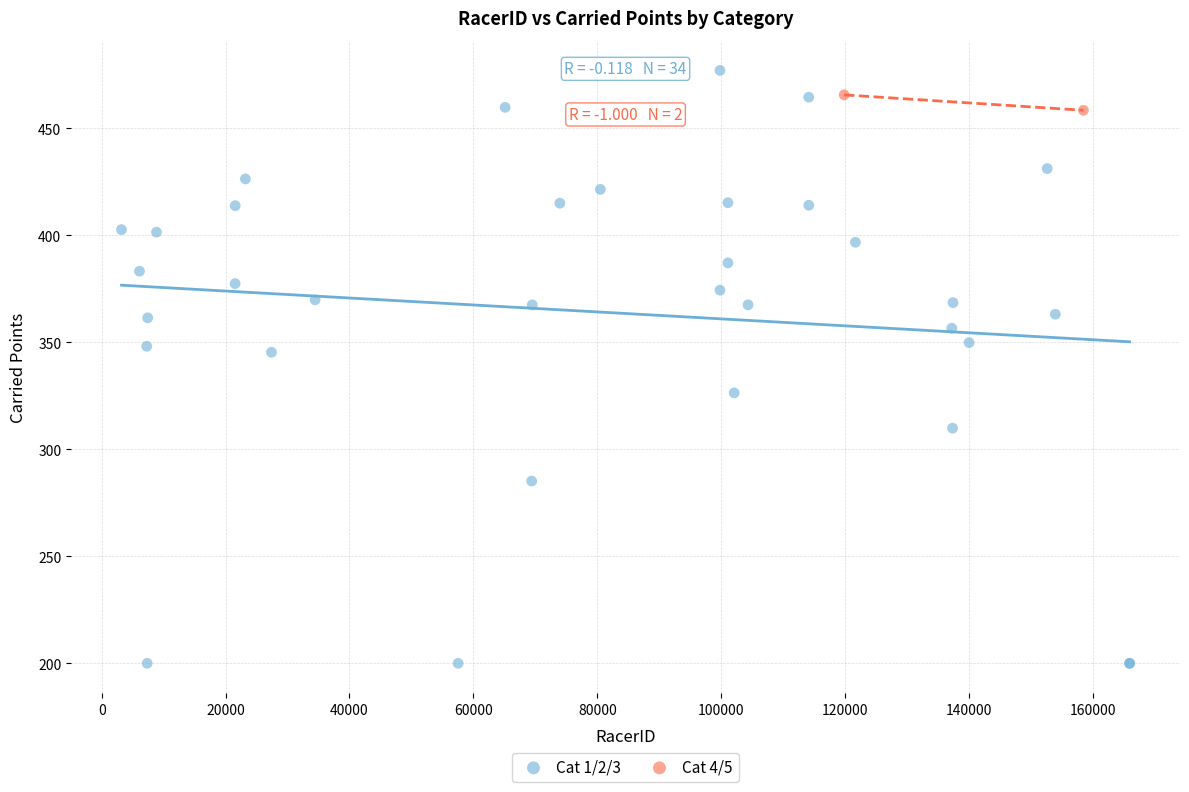

What are all the series names shown in the legend?

Cat 1/2/3, Cat 4/5